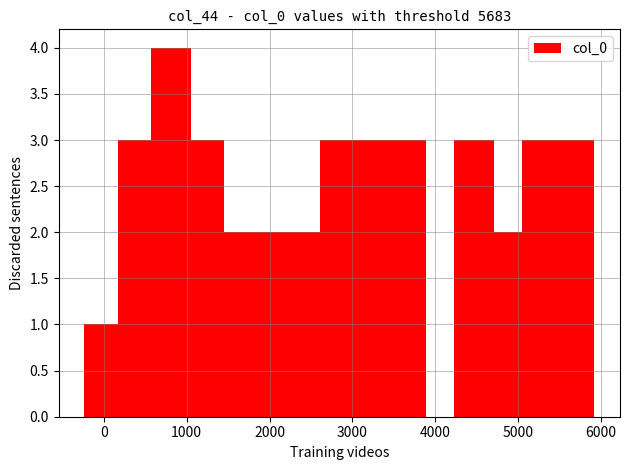

What is the sum of all values?

37